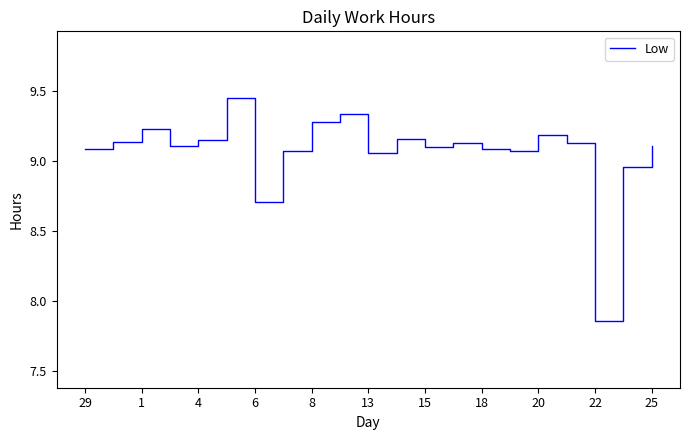

What is the difference between the maximum and minimum values?

1.6